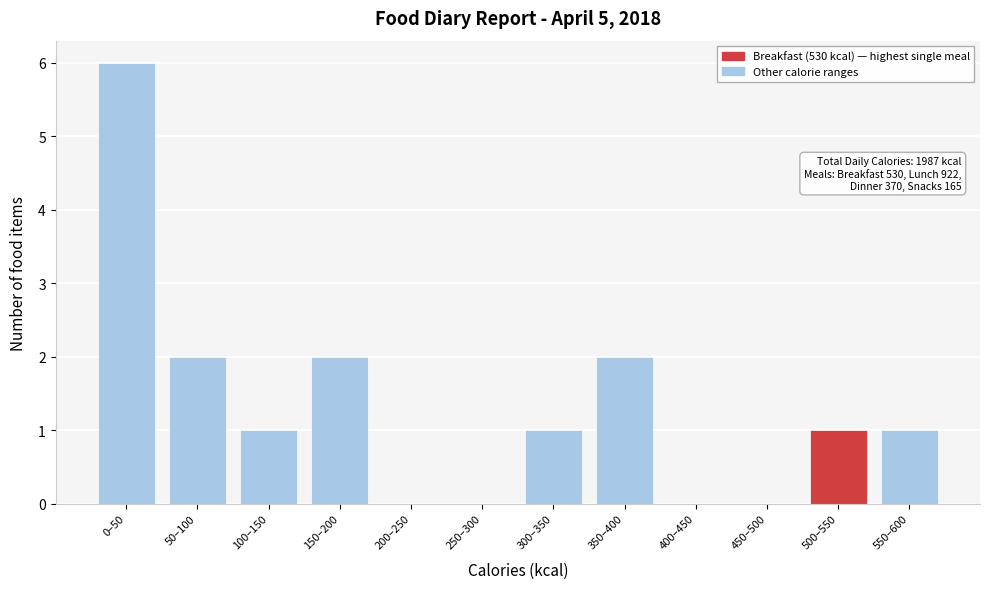

Reading left to right, list all the values displayed in this chart.

0–50=6	50–100=2	100–150=1	150–200=2	200–250=0	250–300=0	300–350=1	350–400=2	400–450=0	450–500=0	500–550=1	550–600=1